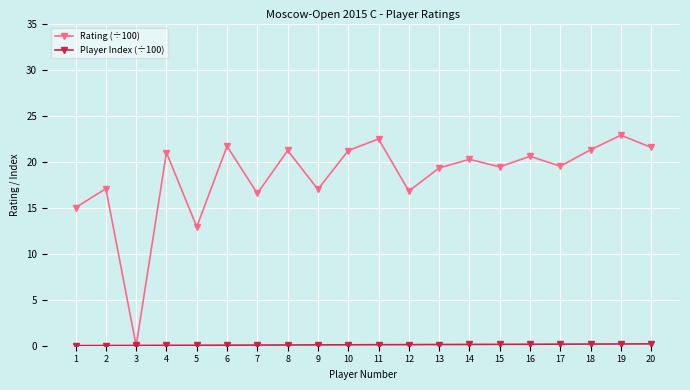

What is the maximum value shown in the chart?

22.9